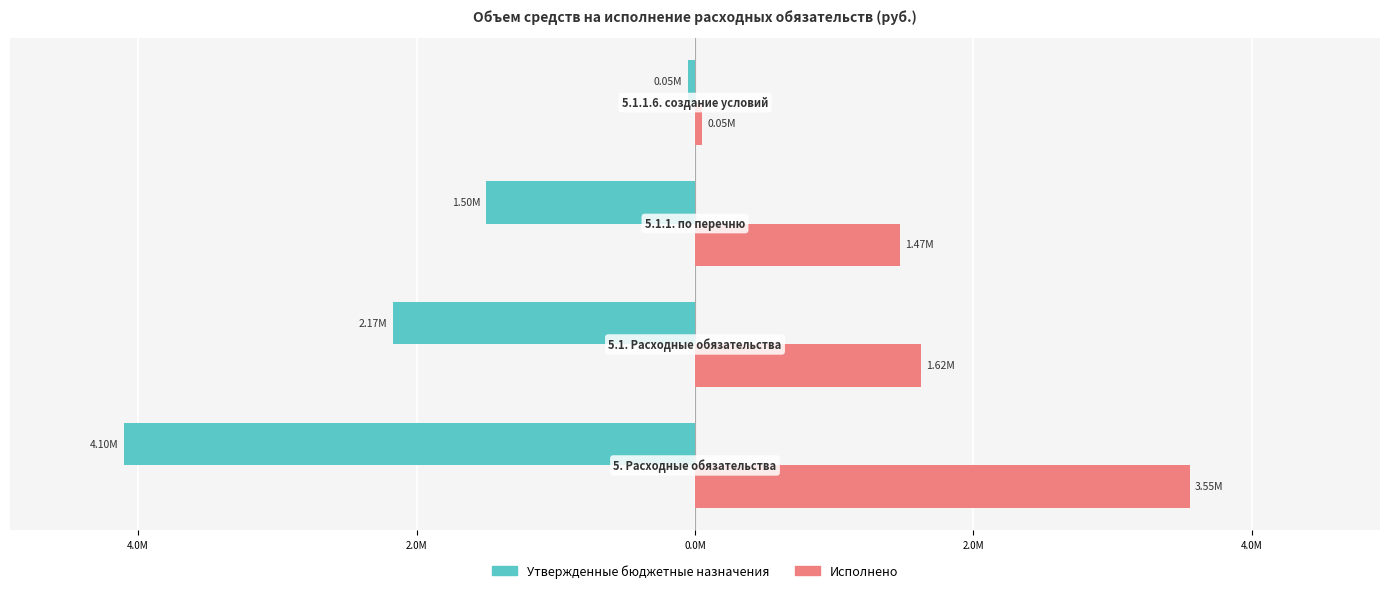

What are all the series names shown in the legend?

Утвержденные бюджетные назначения, Исполнено